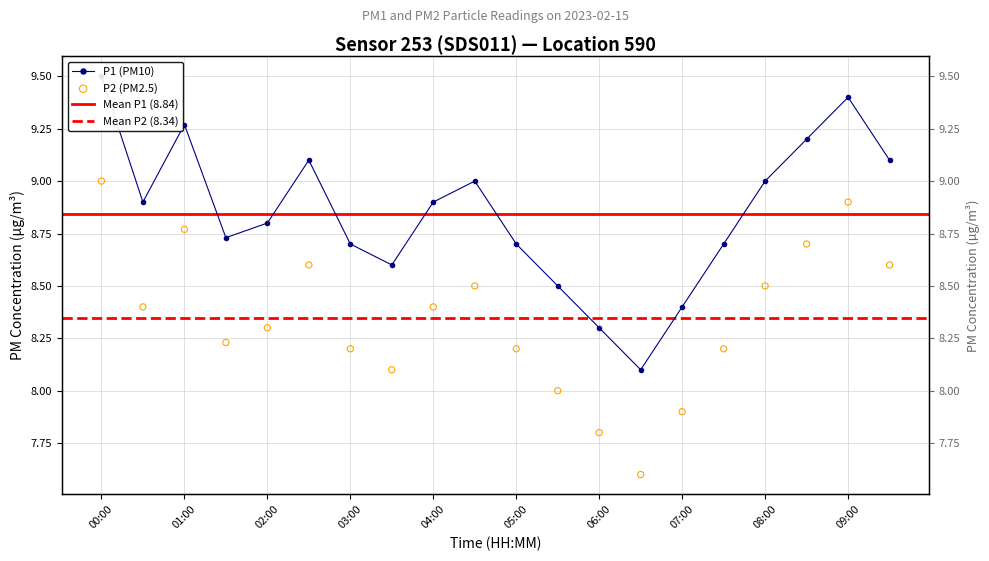

Which series has the largest total across all categories?

P1